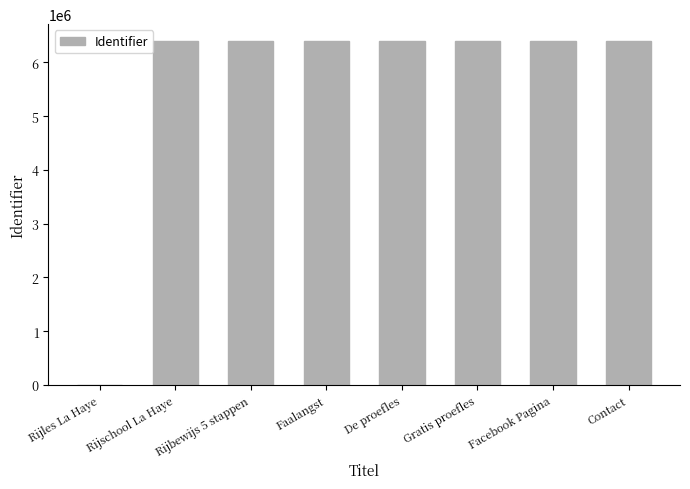

The chart shows a value of 10267397 at Facebook Pagina. True or false?

False